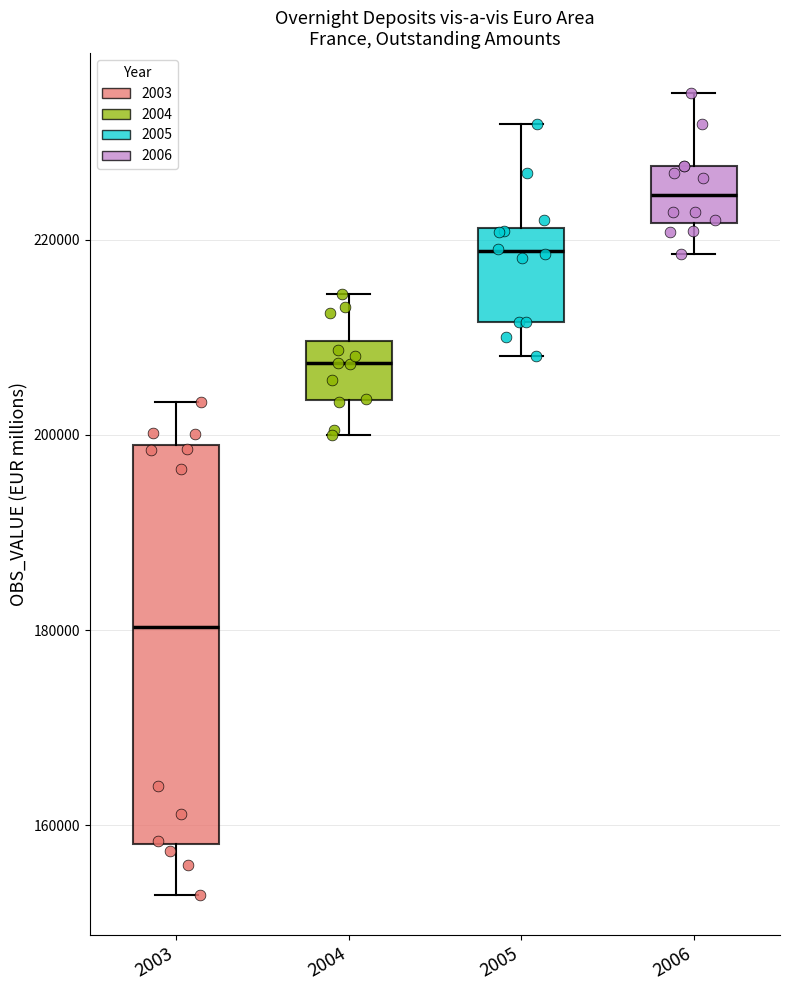

Reading left to right, read every box against the y-axis: the position of its median line, the range the box covers, and the ends of its whiskers. The values are not printed on the chart, so give them approximately, as read against the axis.

2003: median 180000, box 158000 to 198000, whiskers 152000 to 204000
2004: median 208000, box 204000 to 210000, whiskers 200000 to 214000
2005: median 218000, box 212000 to 222000, whiskers 208000 to 232000
2006: median 224000, box 222000 to 228000, whiskers 218000 to 236000